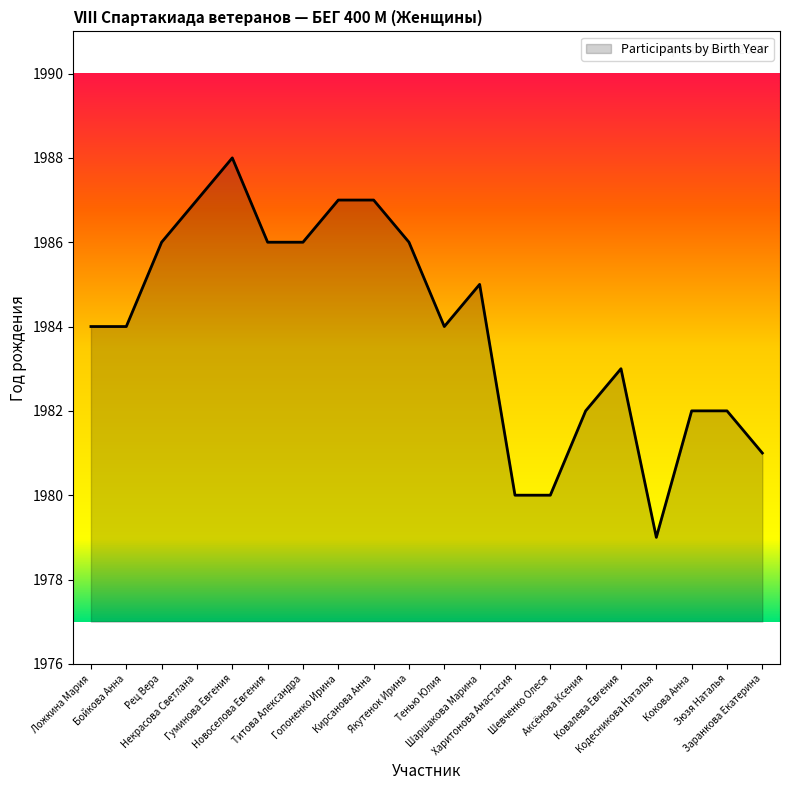

Where is the data nearest to the value 1983?

Ковалева Евгения